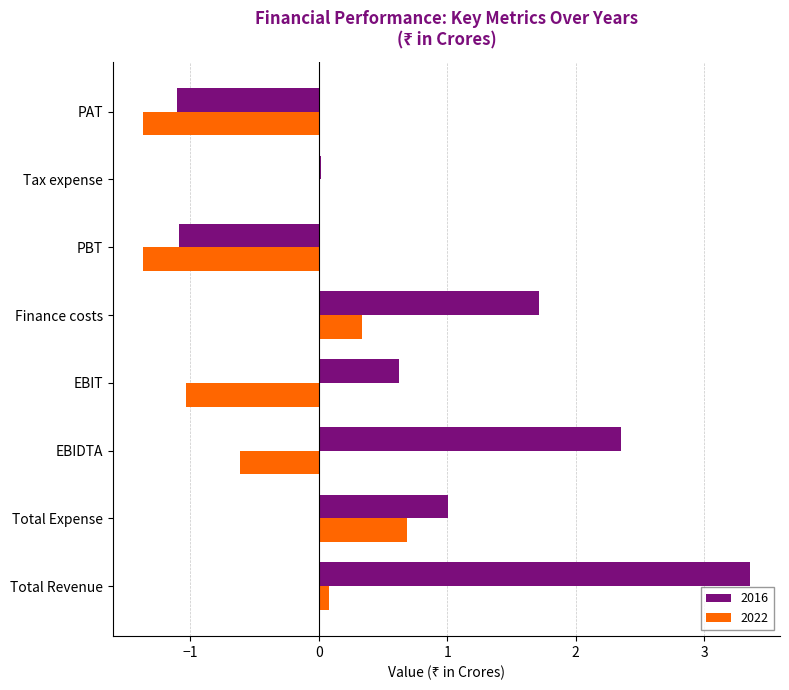

The 2022 series shows -2.2 at PBT. True or false?

False